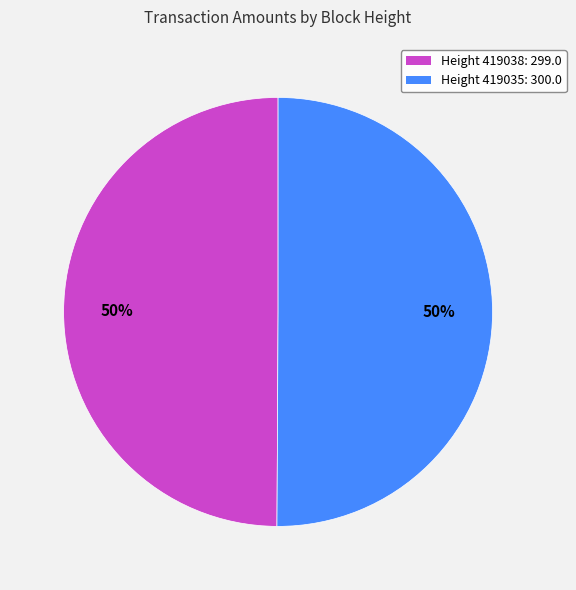

To the nearest percent, what is the average slice percentage?

50%